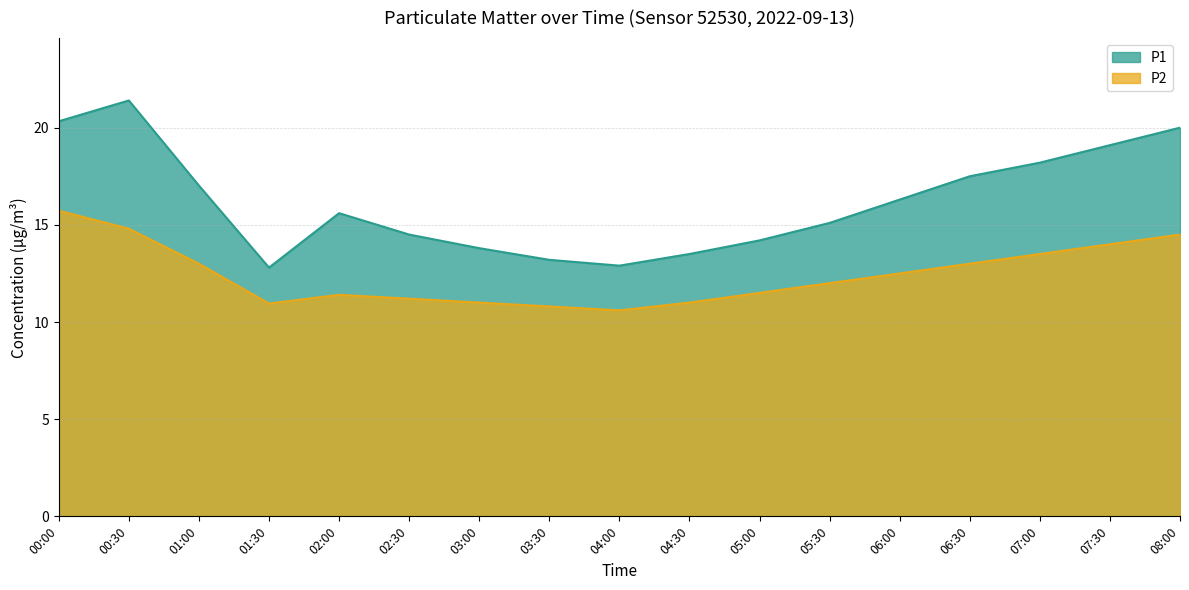

True or false: P2 has a value of 18.2 at 06:30.

False